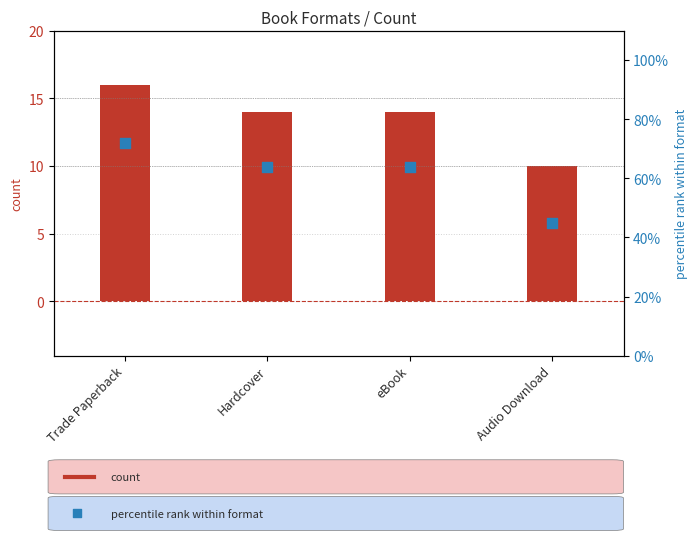

What are all the series names shown in the legend?

count, percentile rank within format